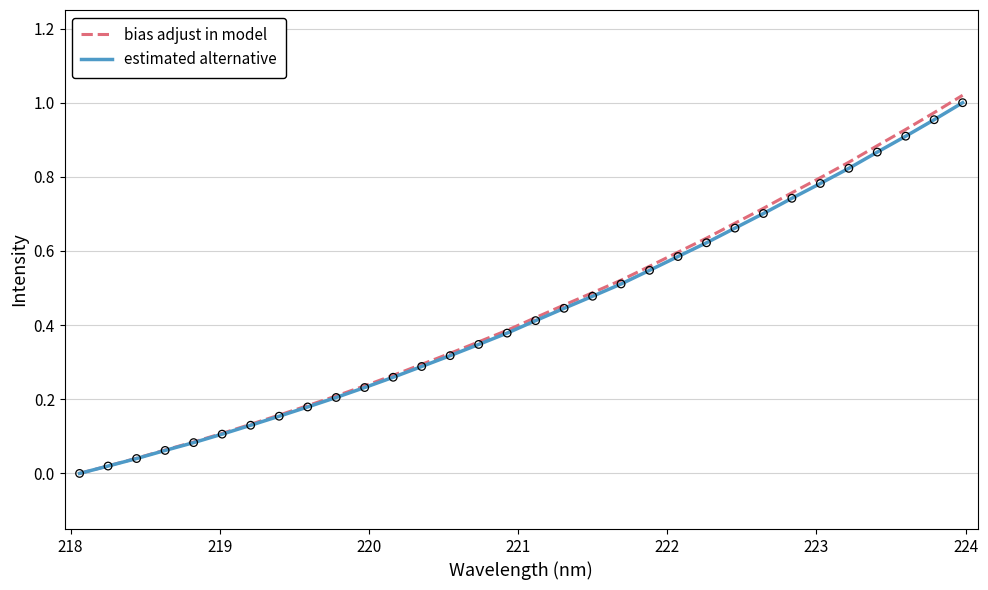

Which series has the widest spread of values?

bias adjust in model